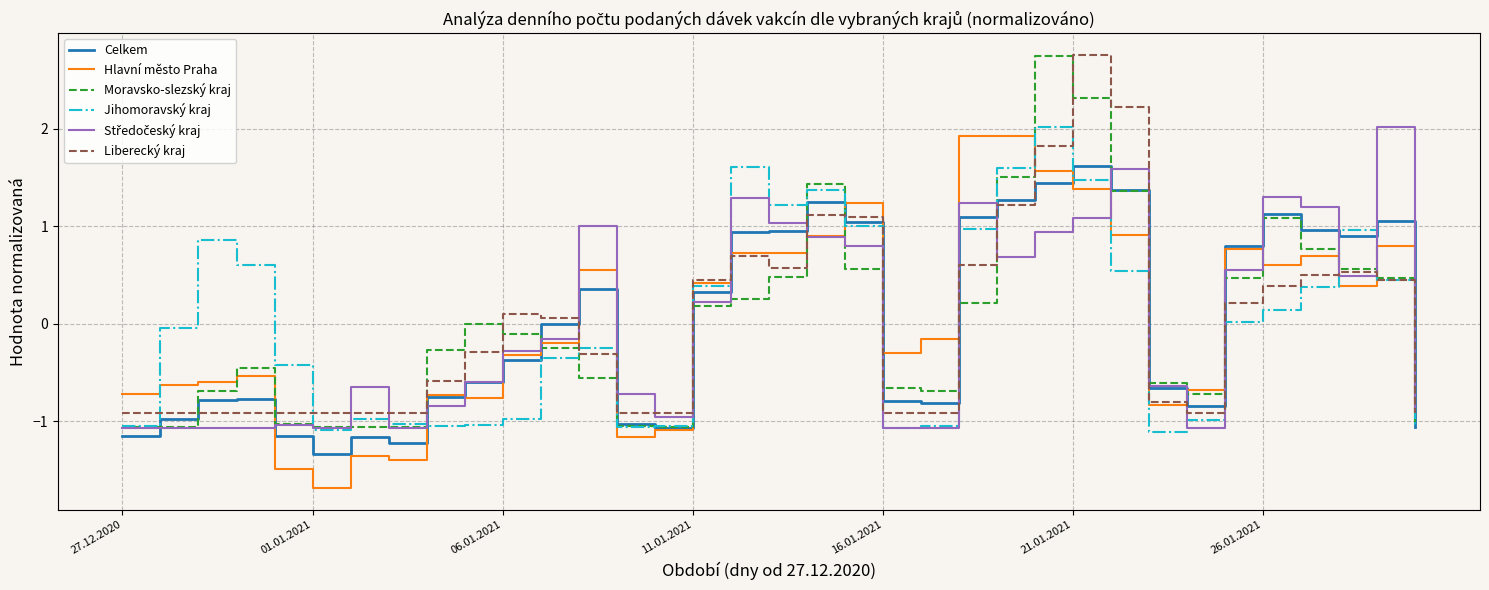

What is the smallest value displayed?

-1.7